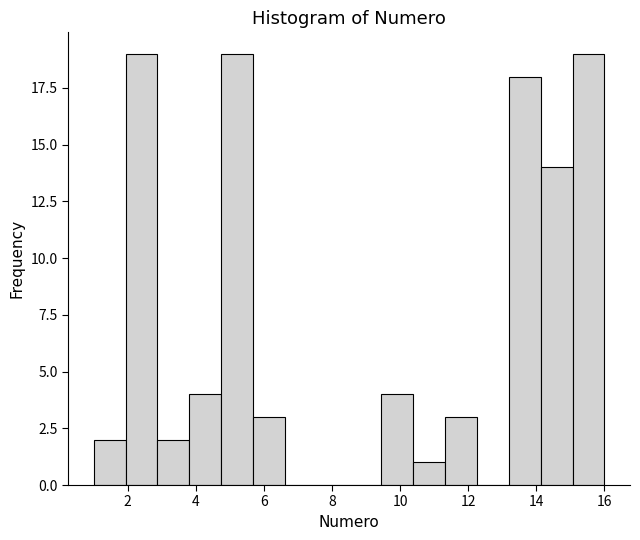

Reading left to right, transcribe this chart: for each bar, give the range it covers on the x-axis and its height. Neither the bar edges nor the heights are printed on the chart, so give them approximately, as read against the axes.

1.0 to 2.0: 2
2.0 to 2.8: 19
2.8 to 3.8: 2
3.8 to 4.8: 4
4.8 to 5.6: 19
5.6 to 6.6: 3
6.6 to 7.6: 0
7.6 to 8.6: 0
8.6 to 9.4: 0
9.4 to 10.4: 4
10.4 to 11.4: 1
11.4 to 12.2: 3
12.2 to 13.2: 0
13.2 to 14.2: 18
14.2 to 15.0: 14
15.0 to 16.0: 19